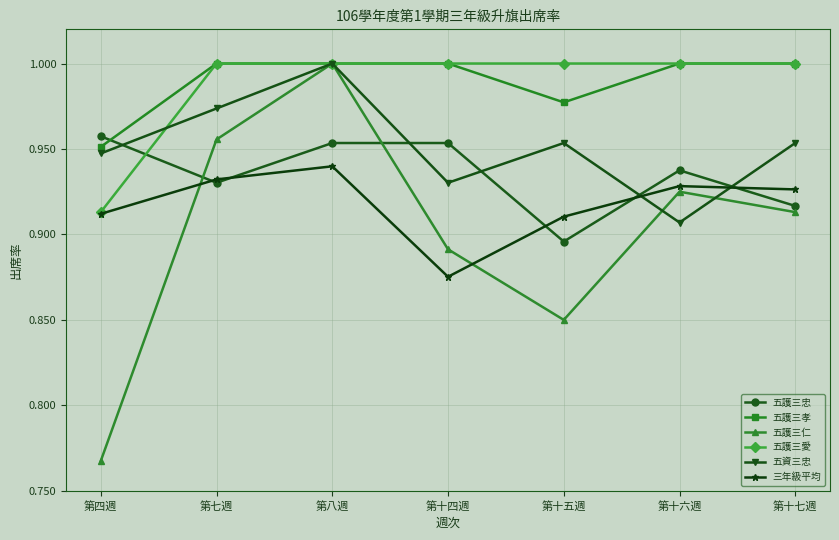

Between which two adjacent categories do 五護三忠 and 五護三孝 first intersect?

第四週 and 第七週